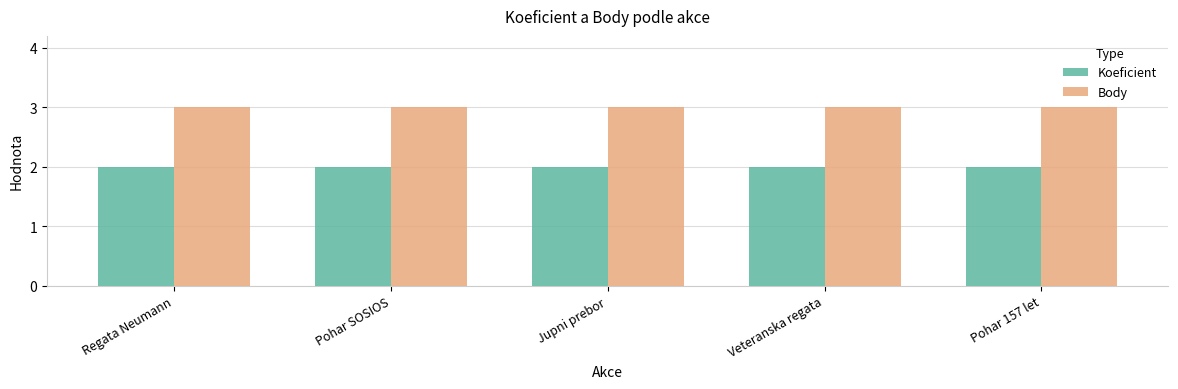

What is the label of the 2nd bar from the left?

Pohar SOSIOS